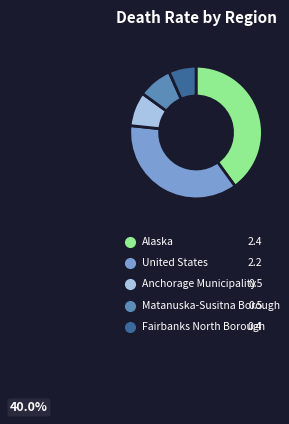

What percentage is the Matanuska-Susitna Borough slice, to the nearest percent?

8%